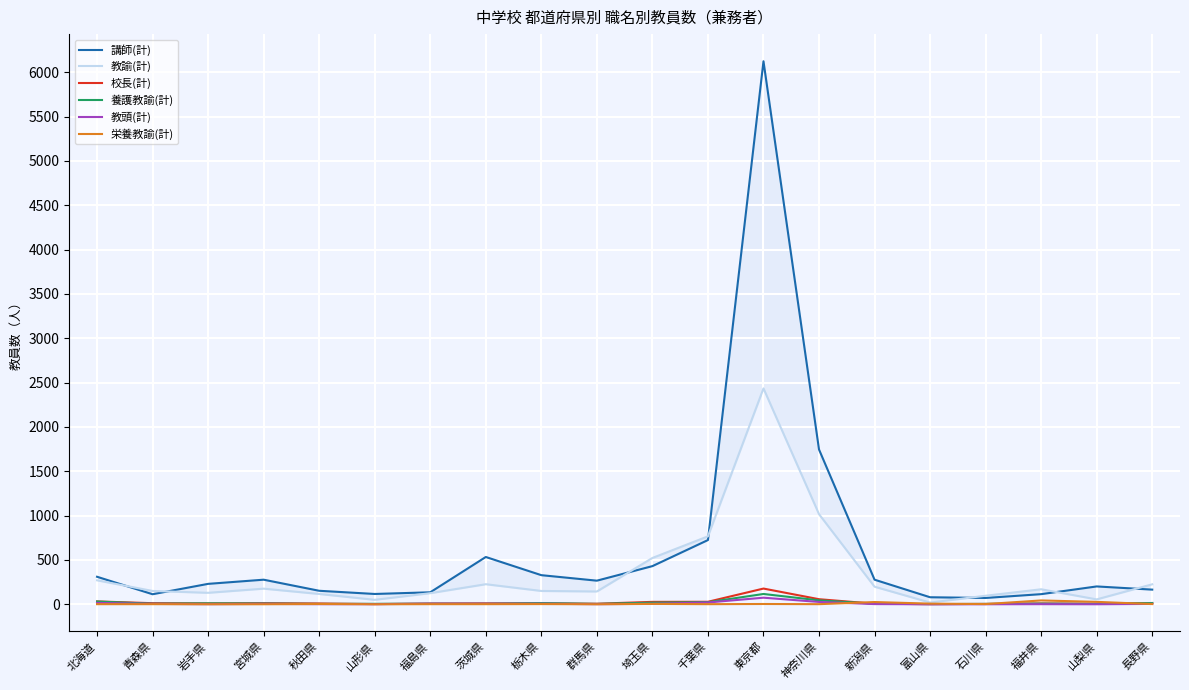

Reading right to left, list all the values displayed in this chart.

講師(計): 165	201	114	71	79	277	1745	6123	724	430	266	328	533	135	116	152	277	230	113	310
教諭(計): 225	55	169	96	19	198	1016	2434	766	522	144	150	226	125	50	116	176	129	150	270
校長(計): 14	6	9	4	1	6	57	177	28	27	6	10	10	8	2	9	12	10	12	32
養護教諭(計): 14	4	7	4	2	6	44	116	23	18	4	13	5	6	5	4	8	10	6	31
教頭(計): 4	0	1	0	0	2	26	74	20	5	1	6	5	6	1	1	4	1	4	15
栄養教諭(計): 2	27	43	2	7	25	1	3	1	4	0	2	1	1	0	3	0	0	1	1